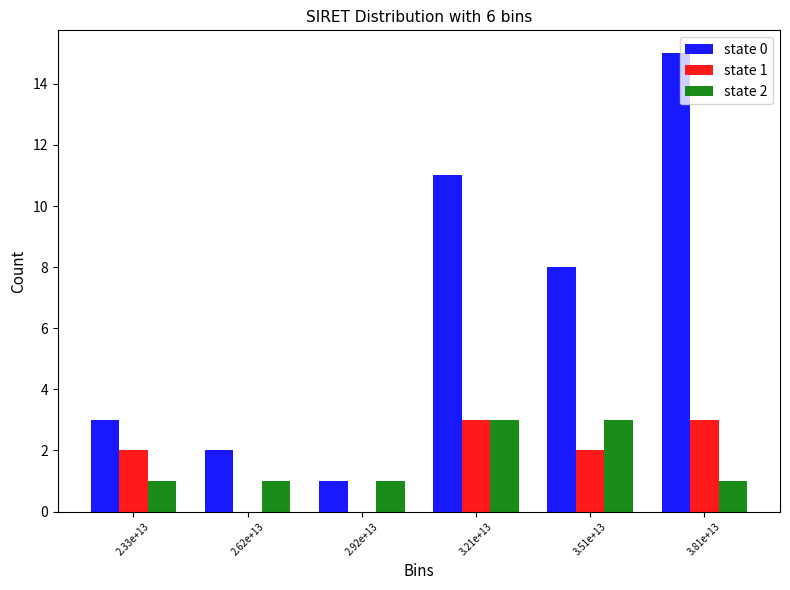

The value of state 0 at 3.51e+13 is 5. True or false?

False